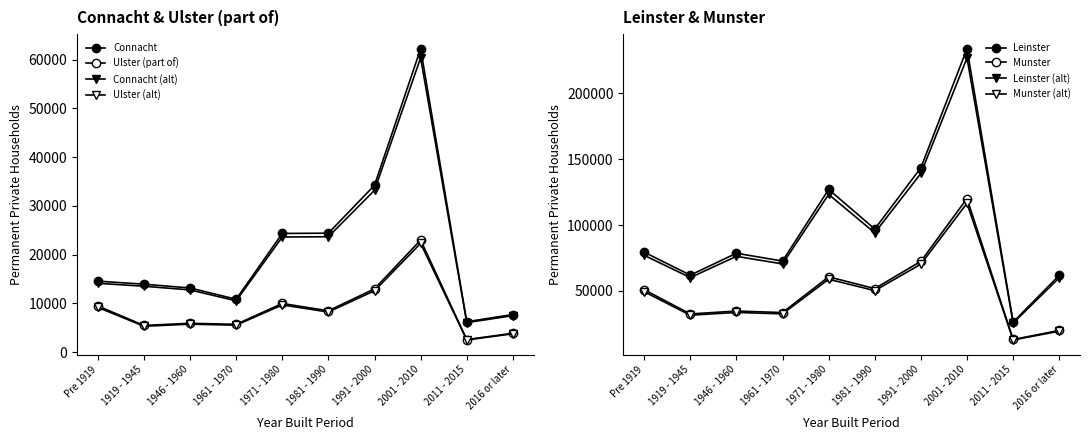

Does the chart have visible grid lines?

No